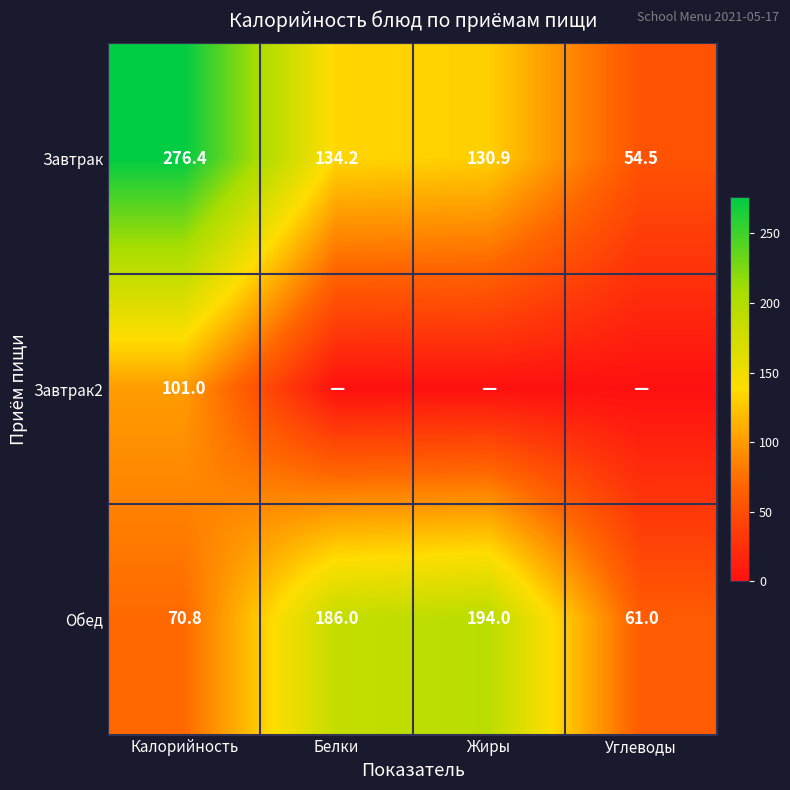

Which category has the highest value in the Завтрак series?

Калорийность